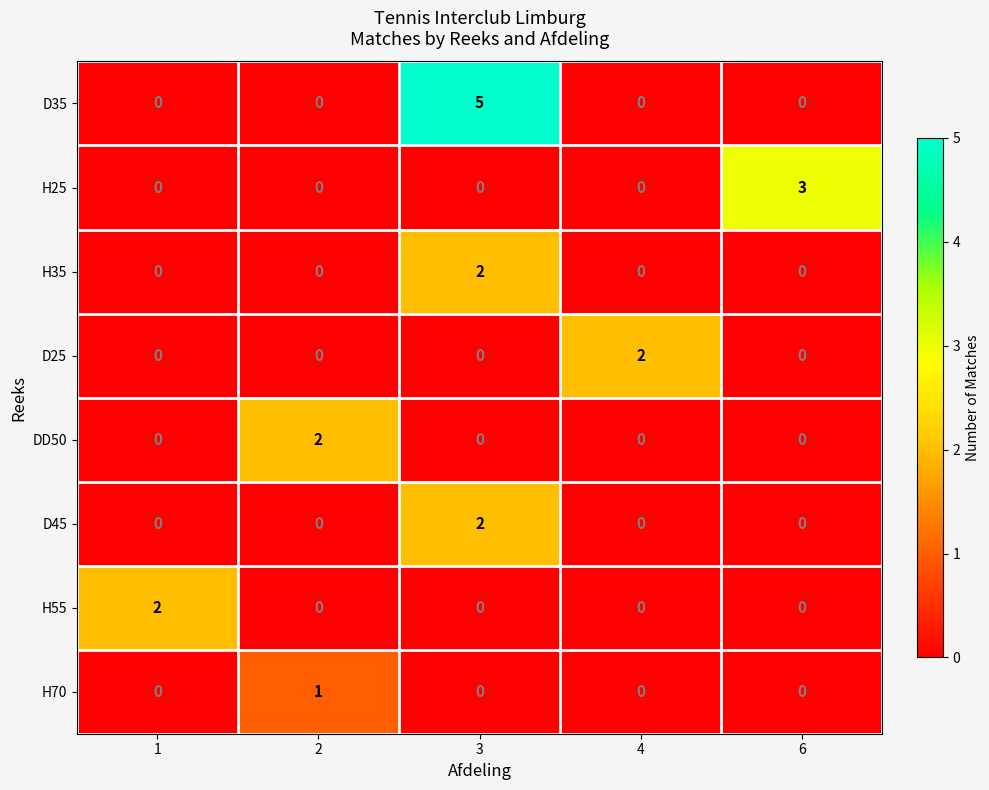

At which category is the sum across all series the highest?

3